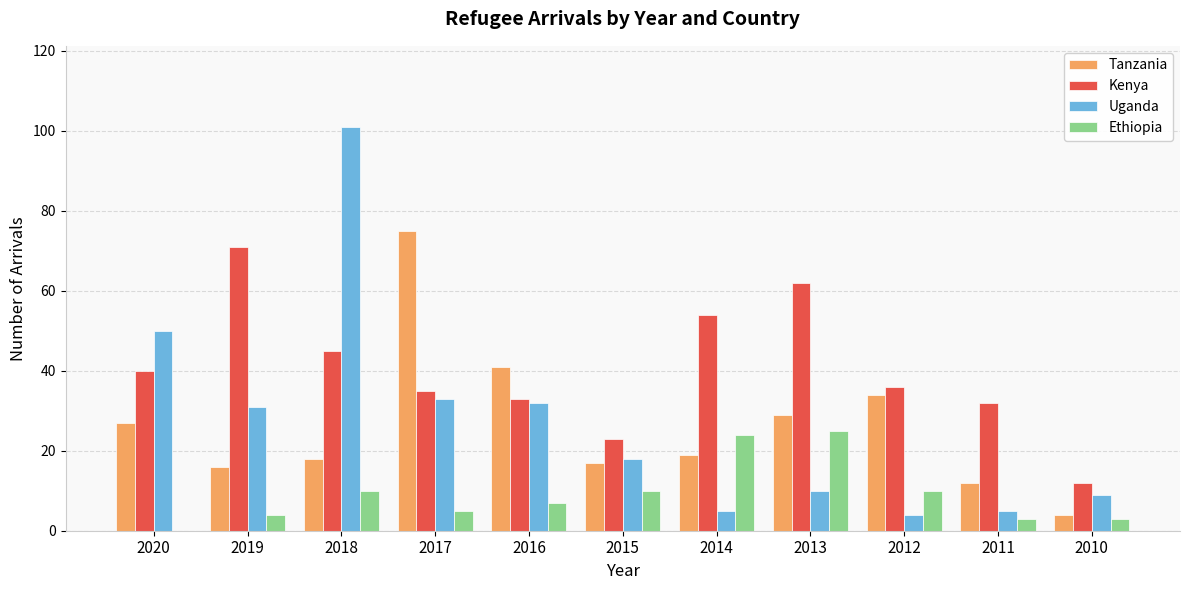

How many groups of bars are there?

11